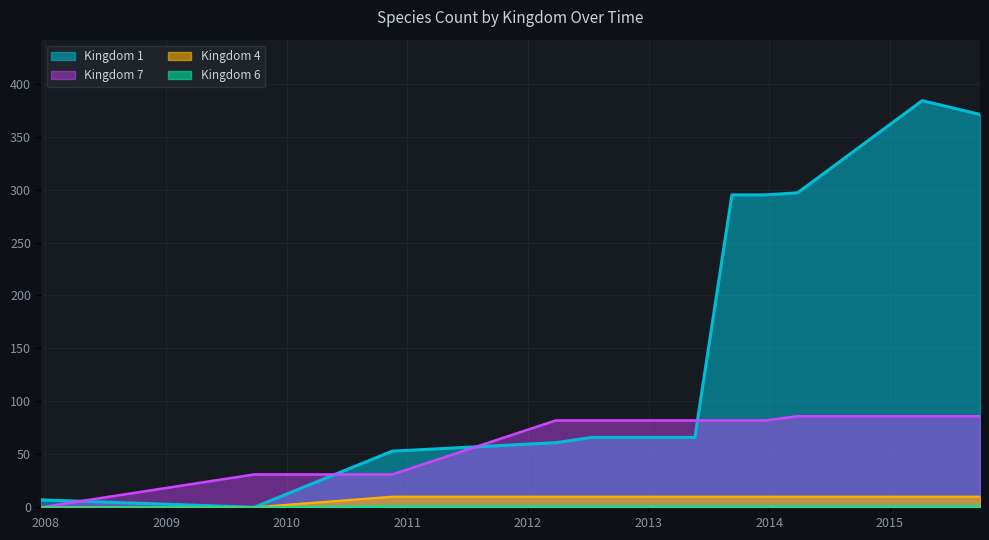

After their last crossing, which series has the higher values: Kingdom 1 or Kingdom 7?

Kingdom 1